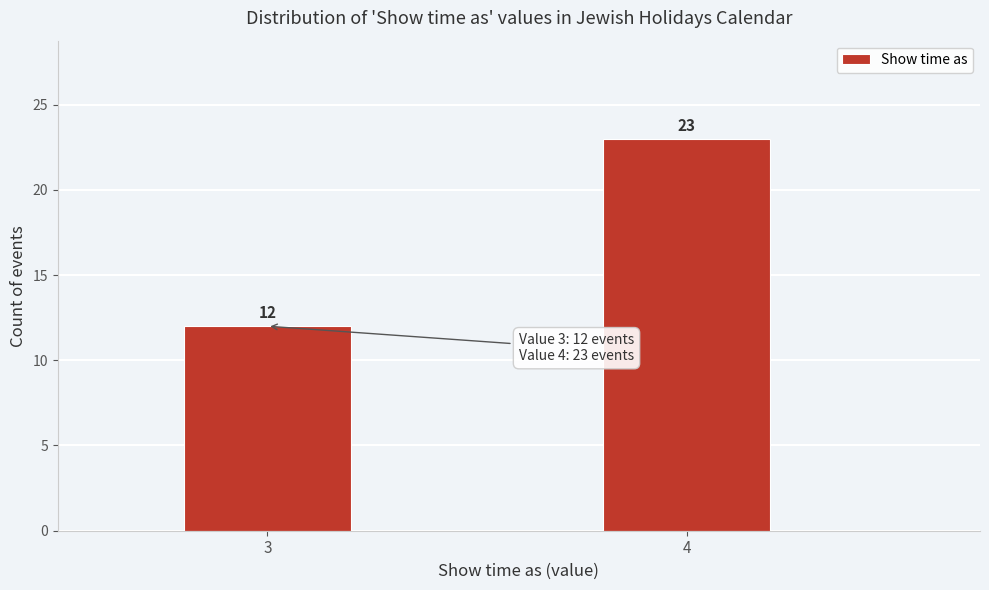

Reading right to left, what are all the values shown in this chart?

4=23	3=12